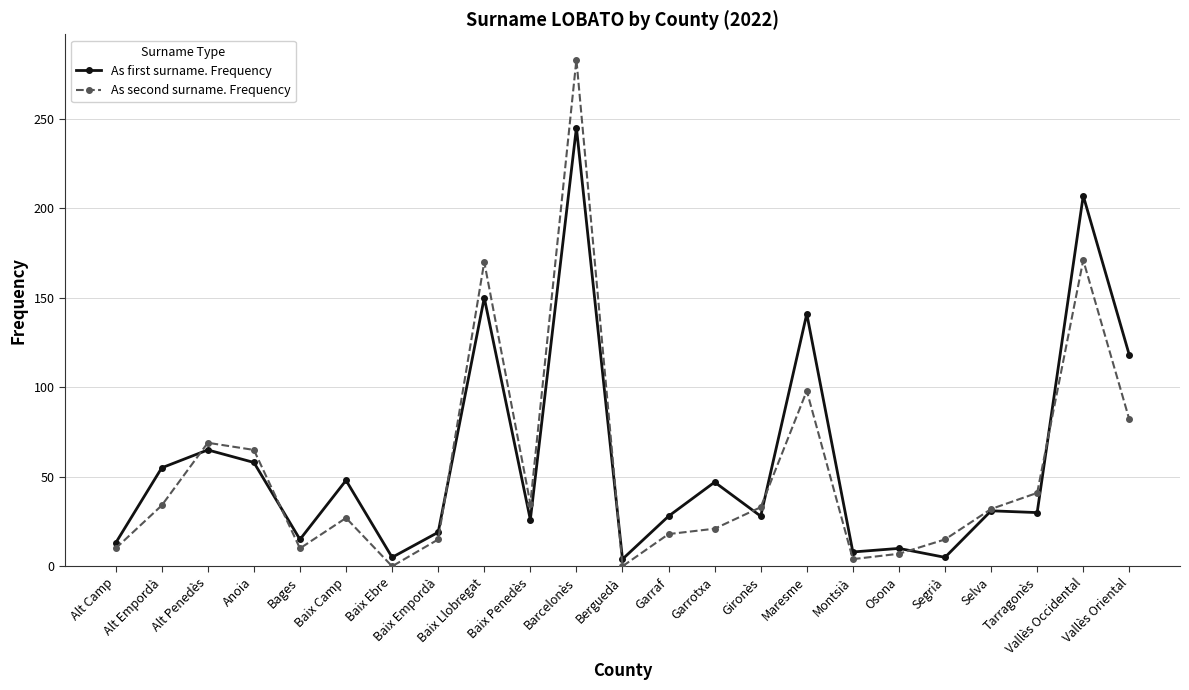

The As second surname. Frequency series shows 82 at Vallès Oriental. True or false?

True